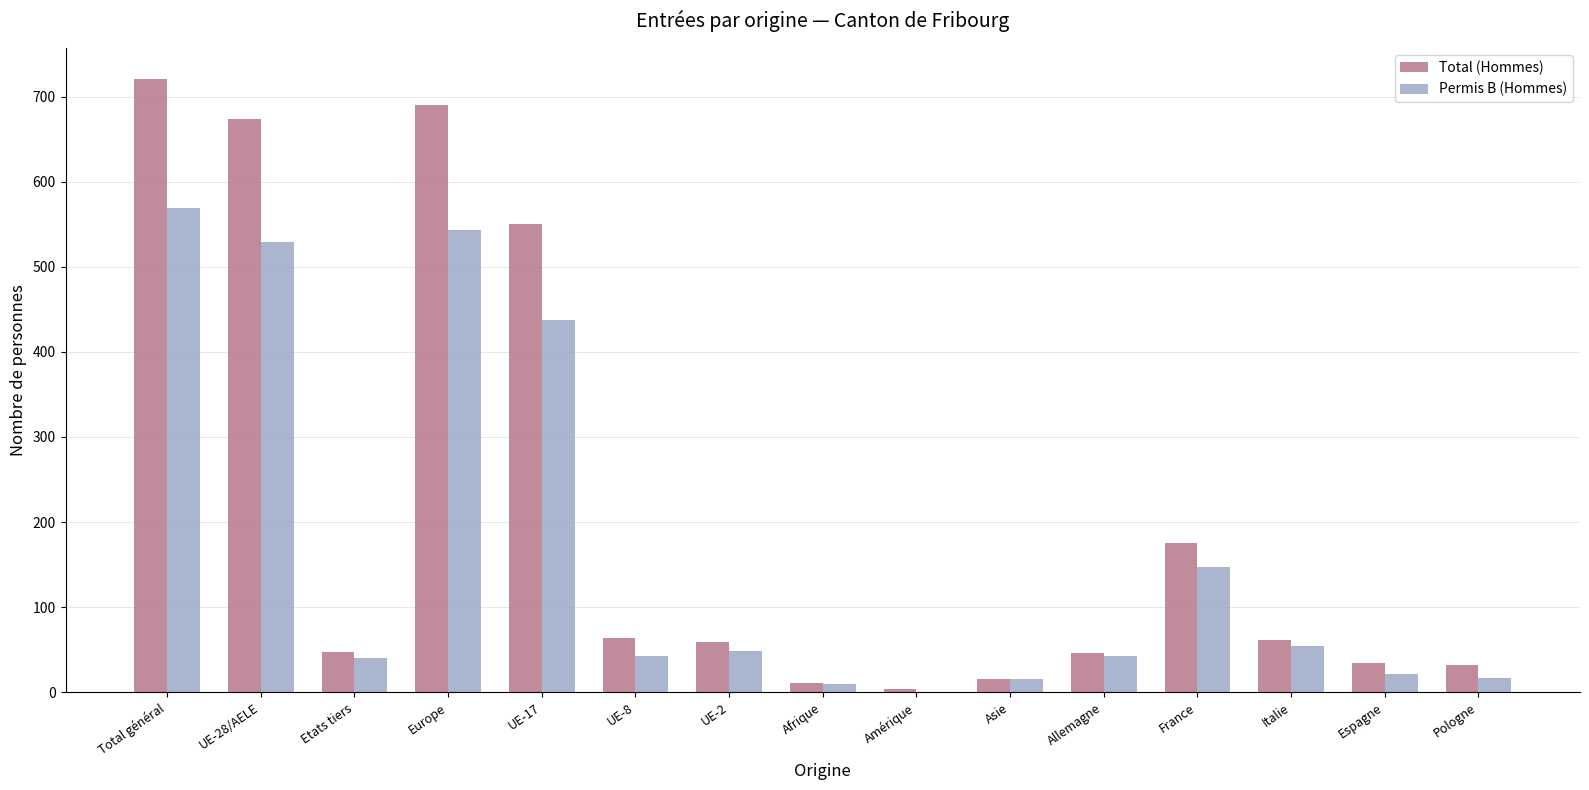

Are the bars horizontal?

No